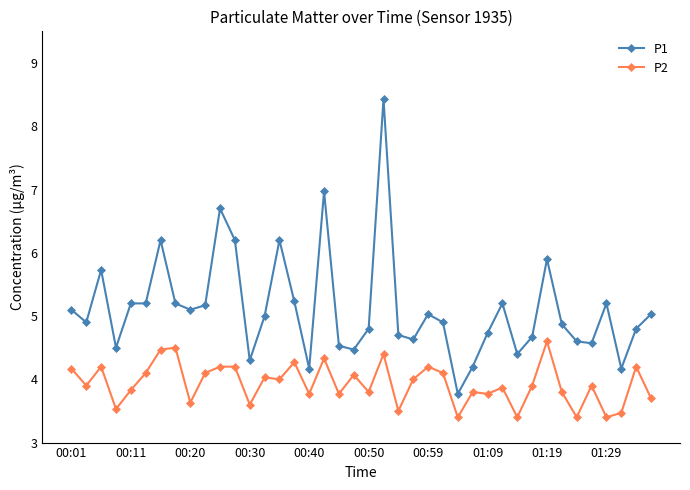

True or false: P1 has more than 1 interior local peaks.

True